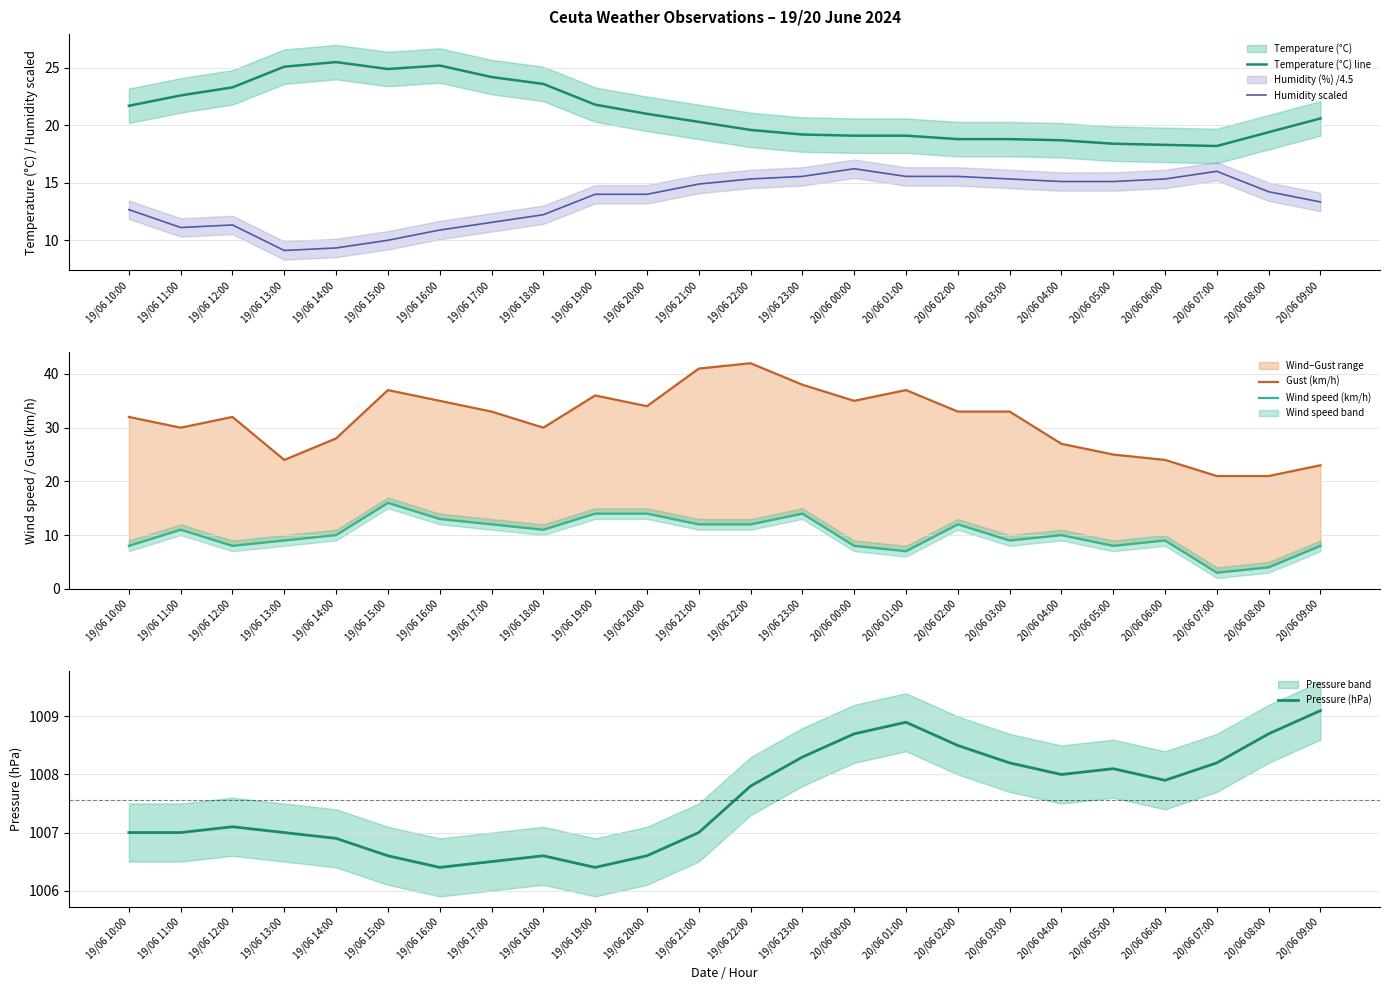

True or false: Wind speed (km/h) and Pressure (hPa) cross at least once.

False